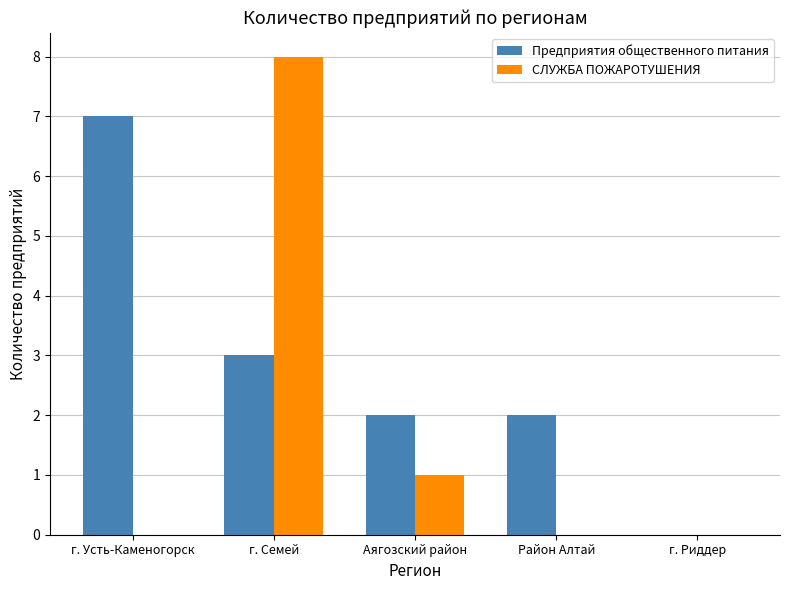

Which series has the largest total across all categories?

Предприятия общественного питания